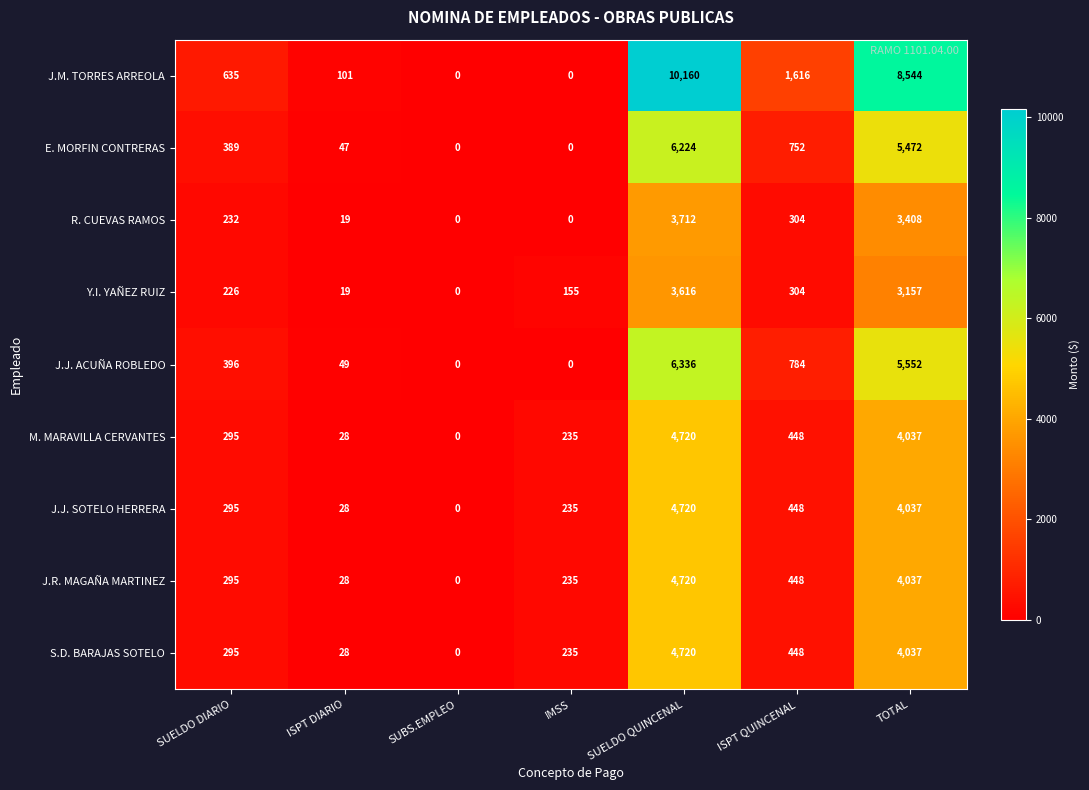

Between SUELDO QUINCENAL and ISPT QUINCENAL, which series saw the biggest shift?

J.M. TORRES ARREOLA